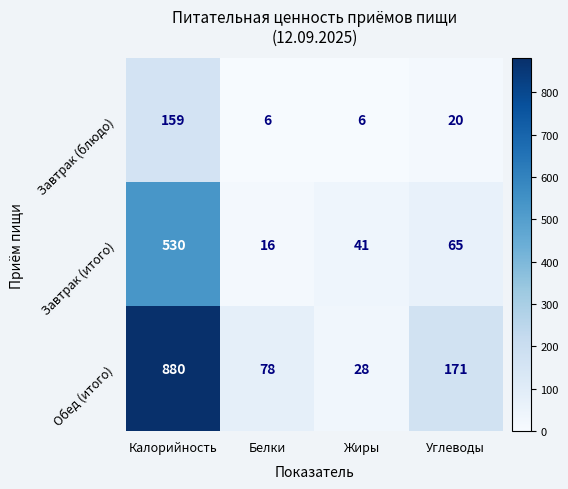

Which series has the widest spread of values?

Обед (итого)